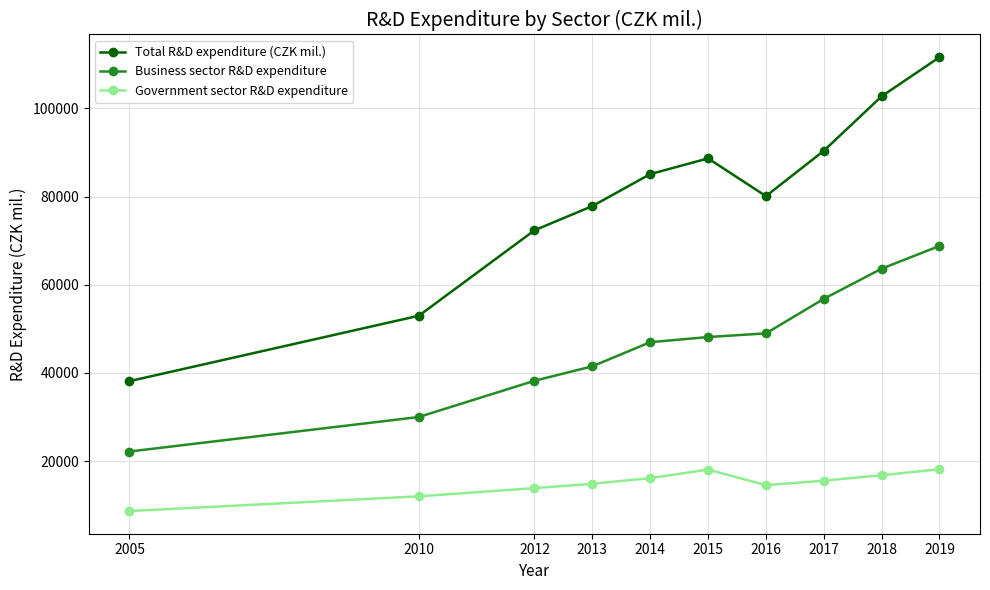

Which series has the largest total across all categories?

Total R&D expenditure (CZK mil.)